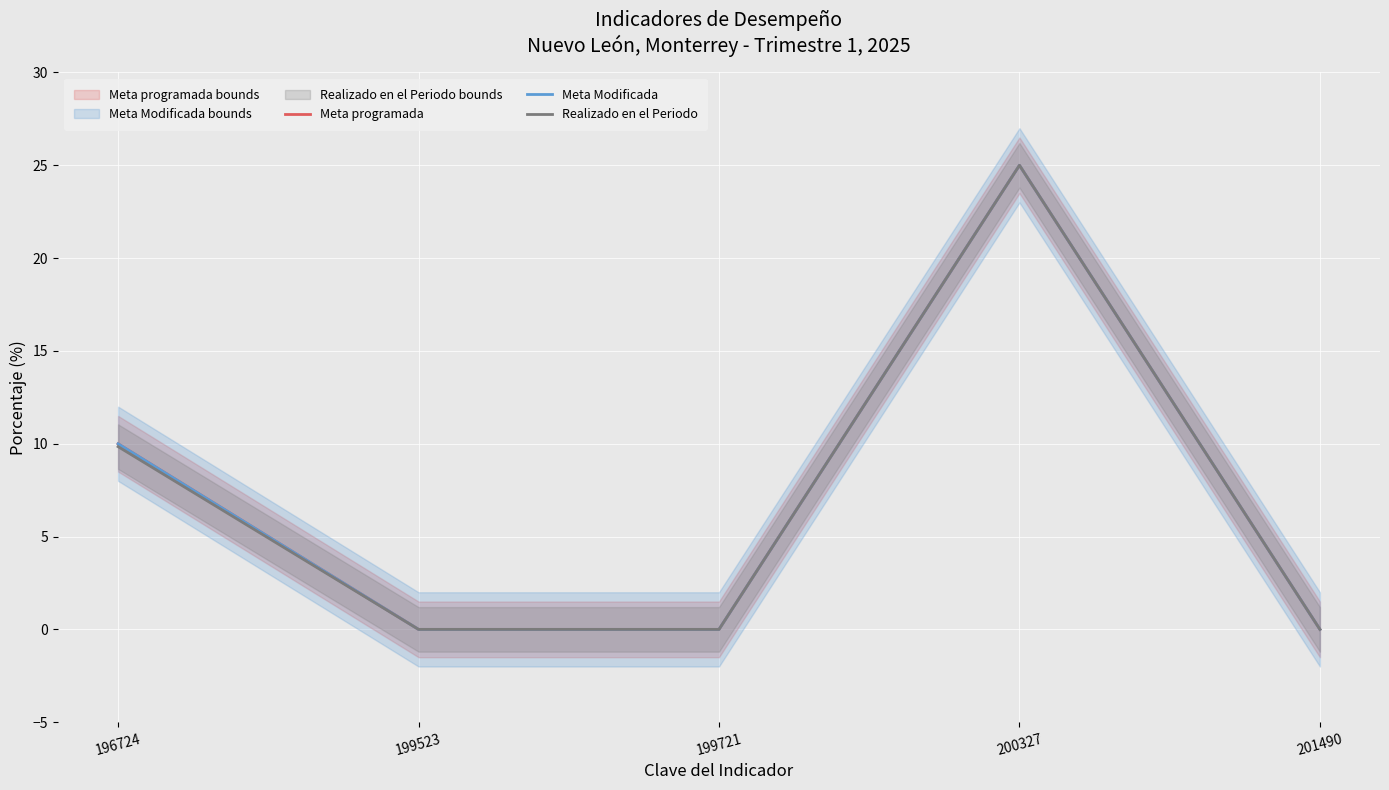

Where is the first local maximum for Meta programada?

200327